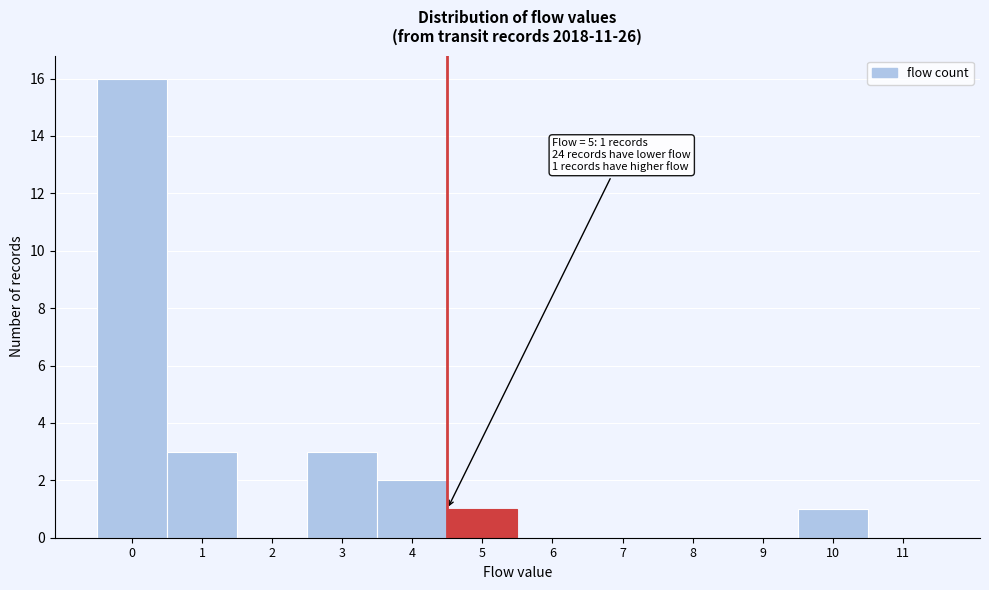

Reading right to left, what are all the values shown in this chart?

11=0	10=1	9=0	8=0	7=0	6=0	5=1	4=2	3=3	2=0	1=3	0=16